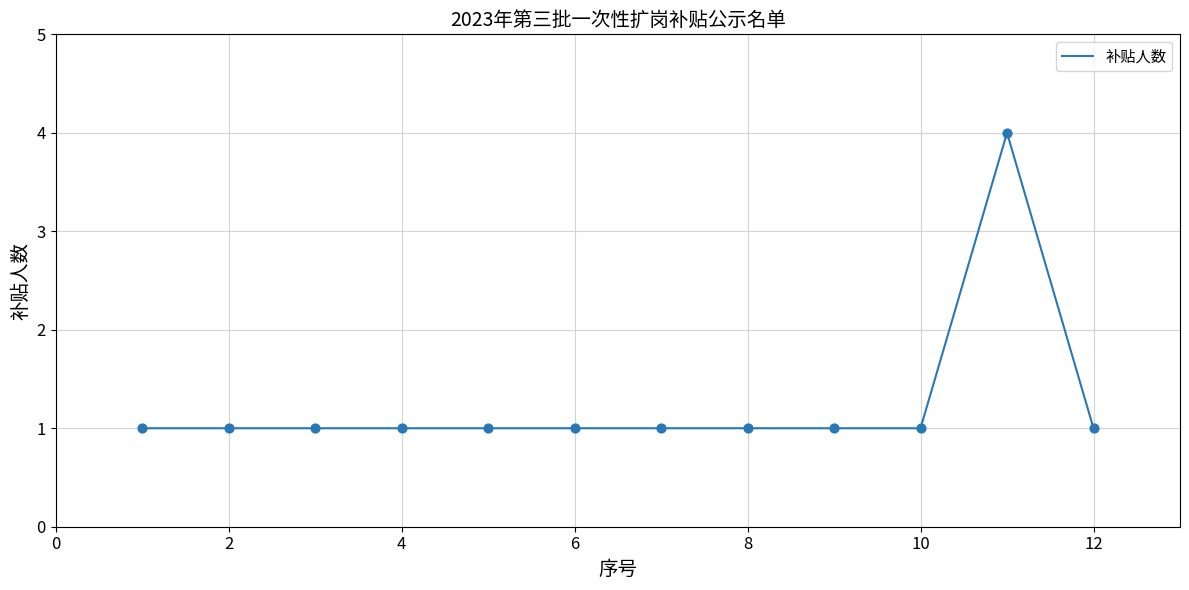

What is the difference between the maximum and minimum values?

3